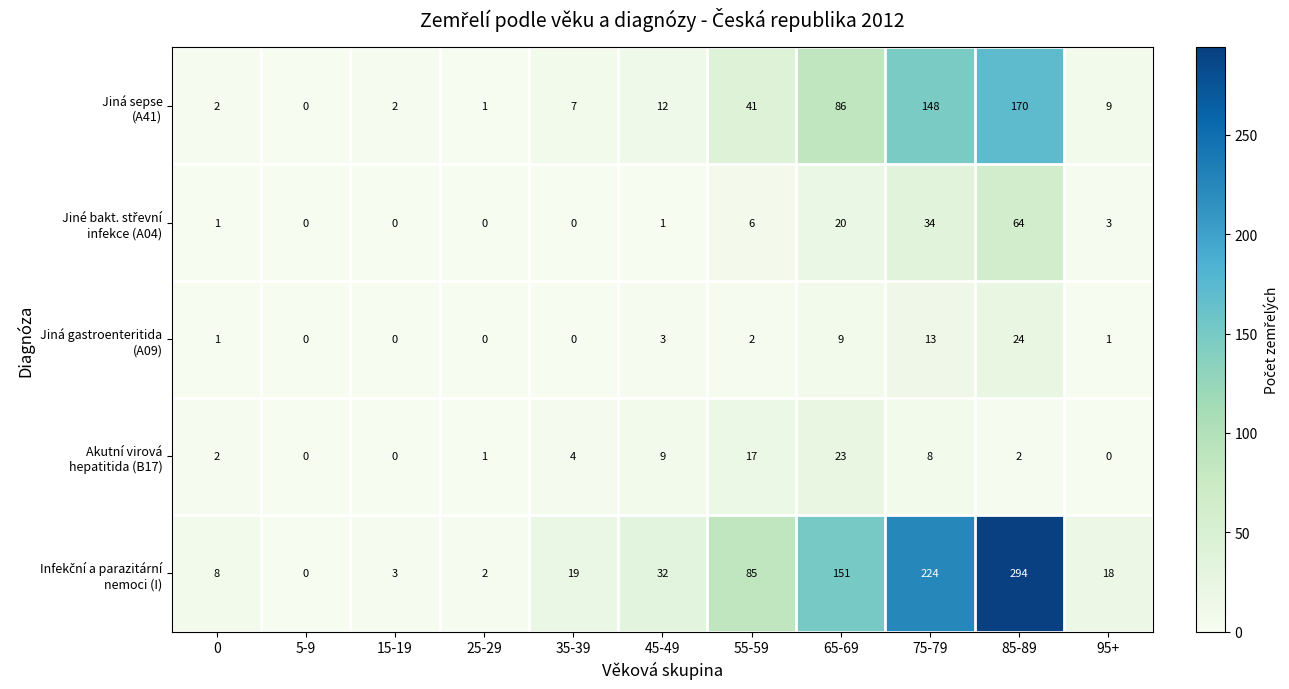

What is the spread (max minus min) of values at 95+?

18